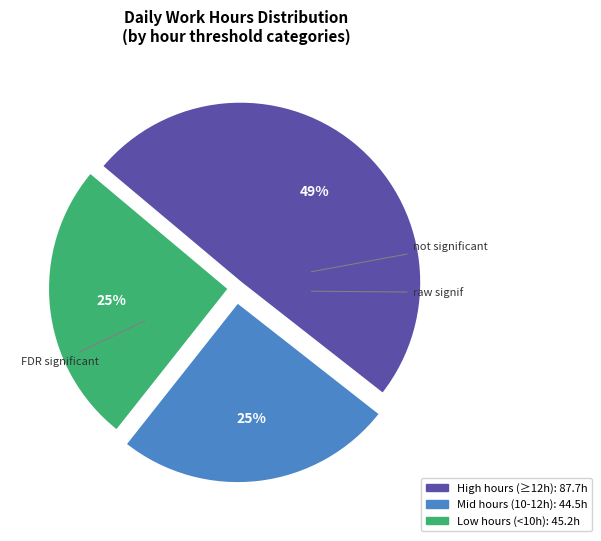

To the nearest percent, what is the difference between the largest and smallest slice percentages?

24%